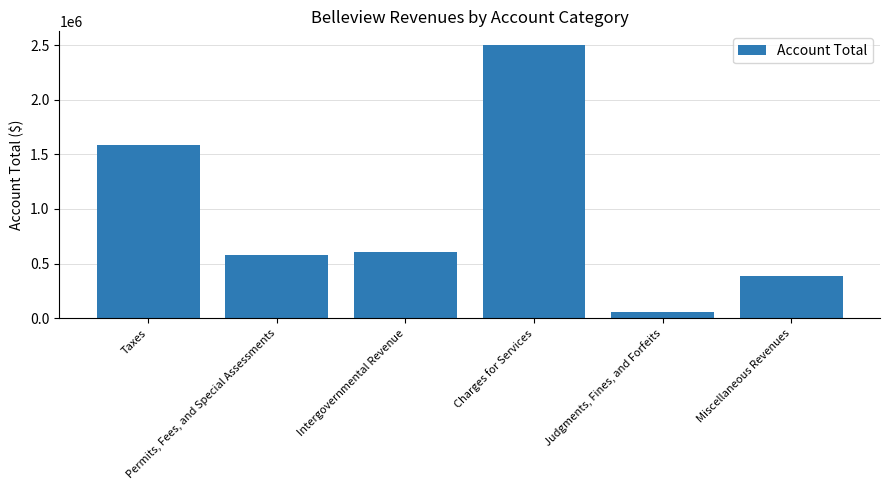

Between Intergovernmental Revenue and Judgments, Fines, and Forfeits, which is larger?

Intergovernmental Revenue